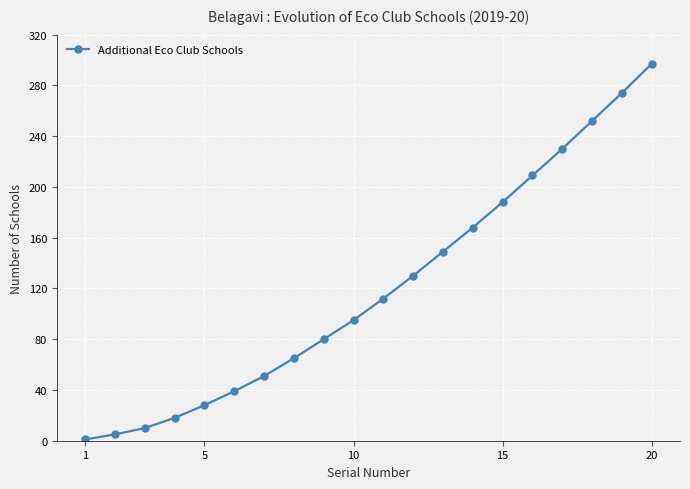

How many lines are shown in the chart?

1